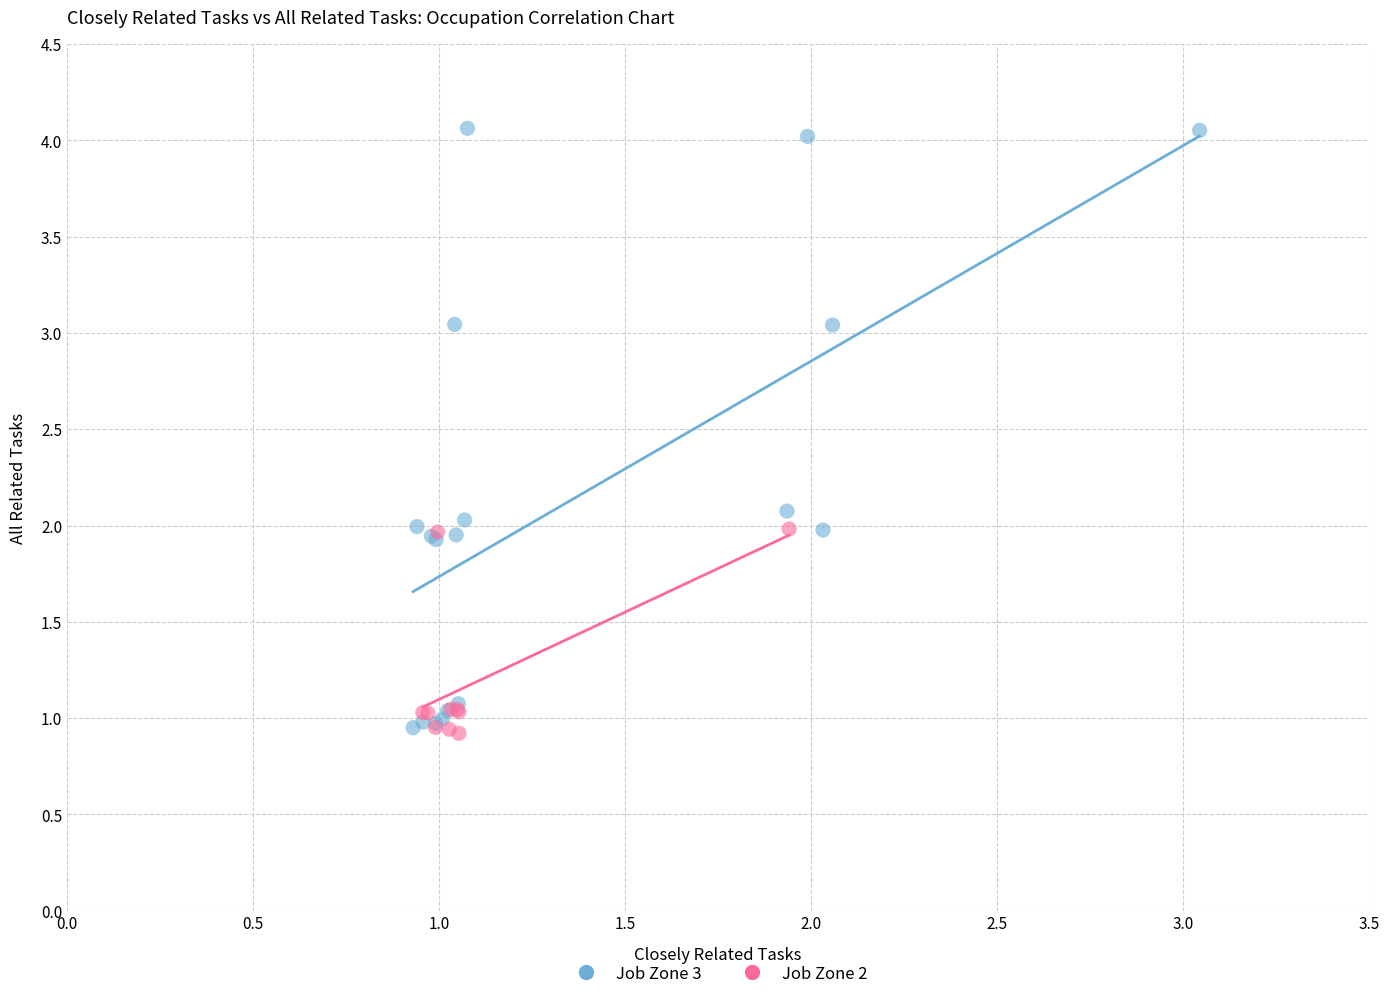

Which series has the widest spread of Y values?

Job Zone 3